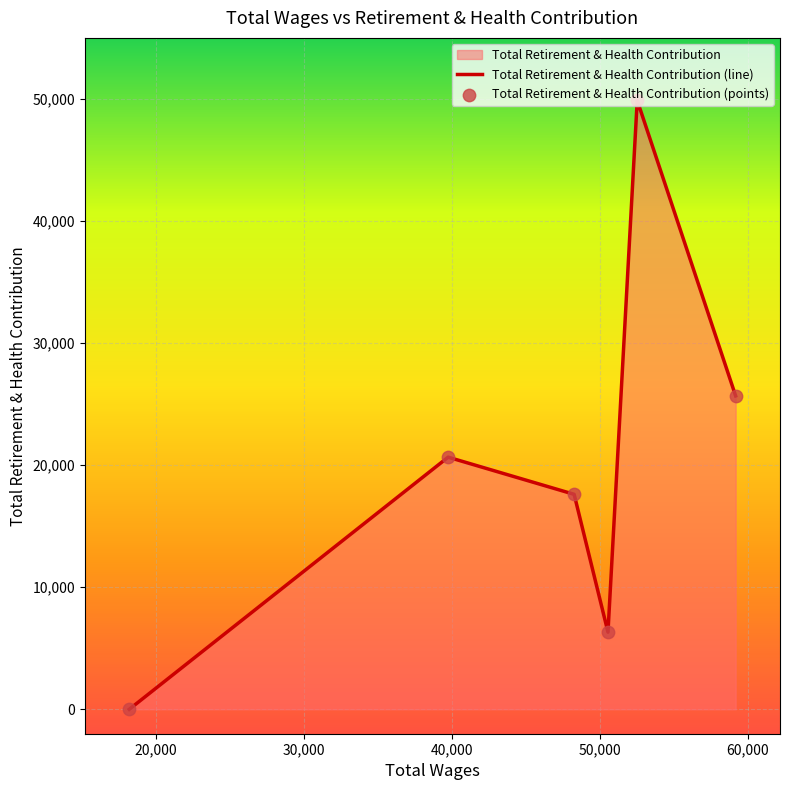

Which series has the widest spread of Y values?

Total Retirement & Health Contribution (line)